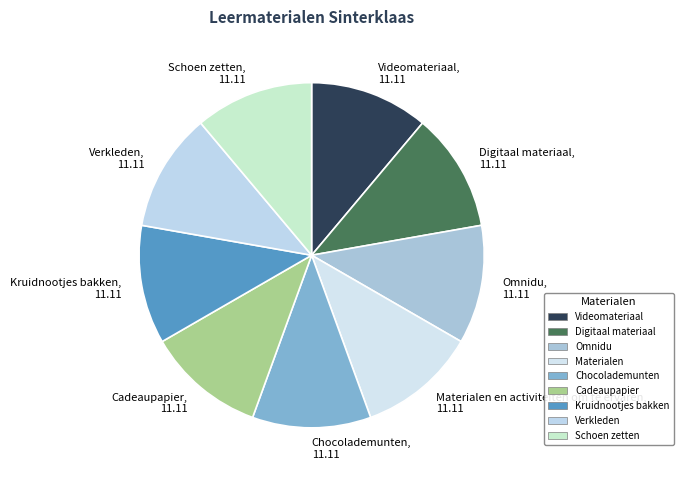

How many segments does this pie chart have?

9